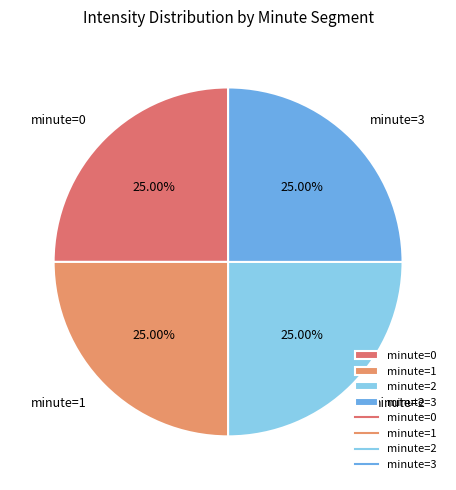

Count the number of slices in the pie.

4